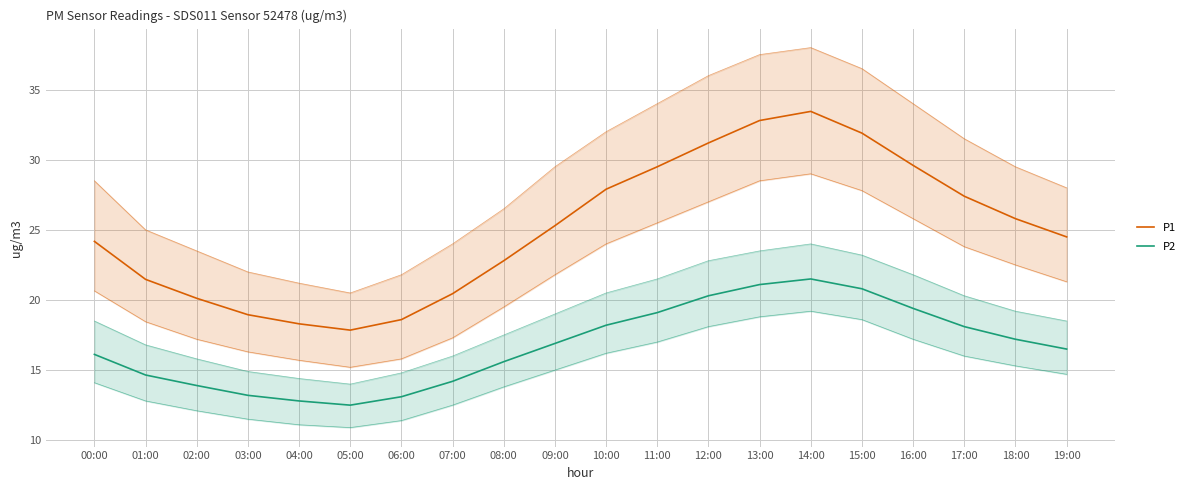

How many interior local valleys does the P1 series have?

1